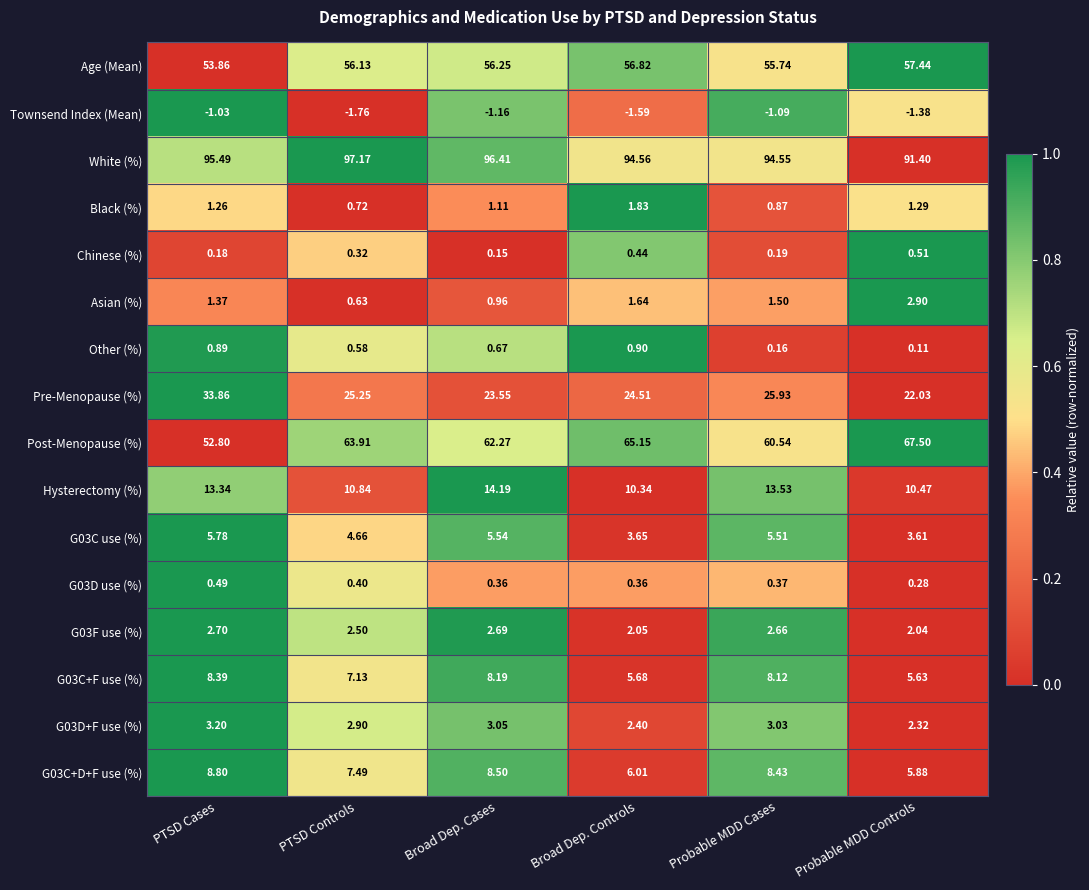

Which label corresponds to the largest value in the chart?

PTSD Controls